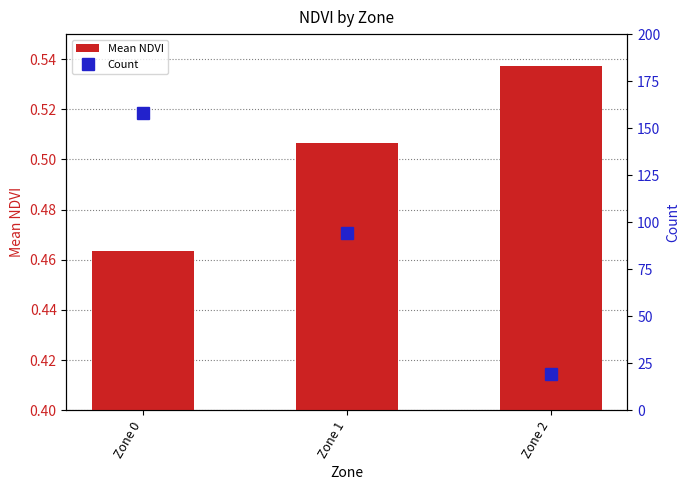

Reading left to right, transcribe all the data shown in this chart.

Mean NDVI: 0.5	0.5	0.5
Count: 158.0	94.0	19.0